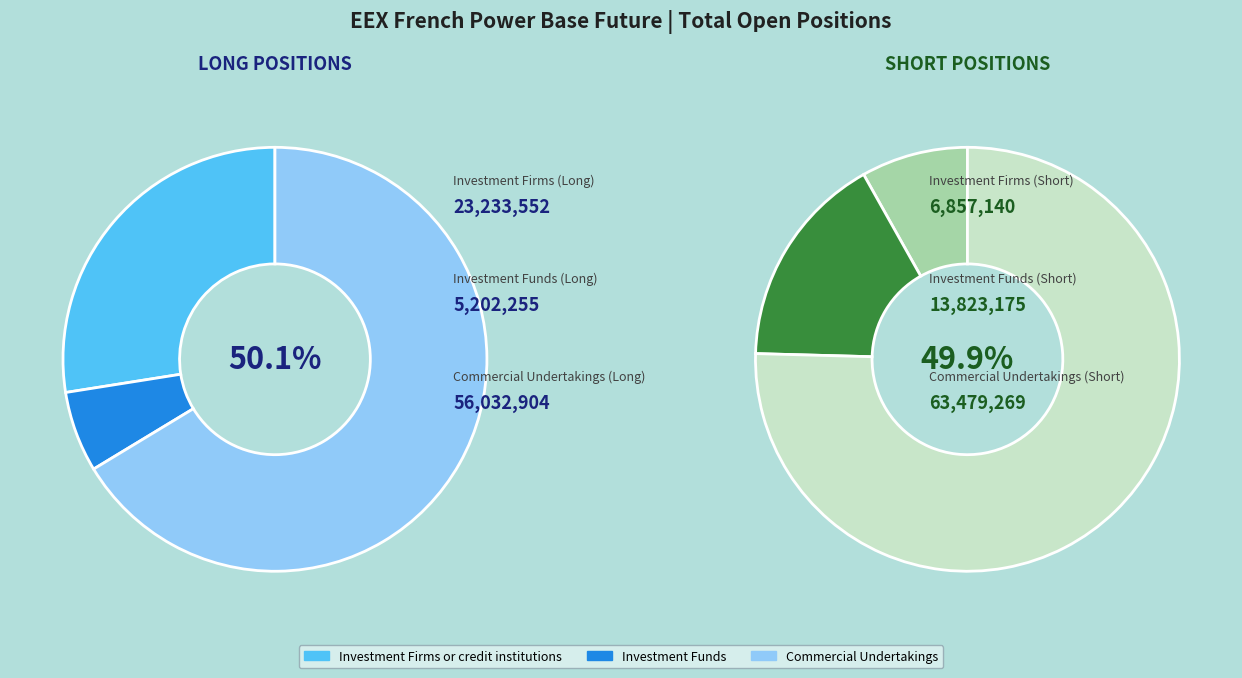

Between Investment Funds and Commercial Undertakings, which is larger?

Commercial Undertakings